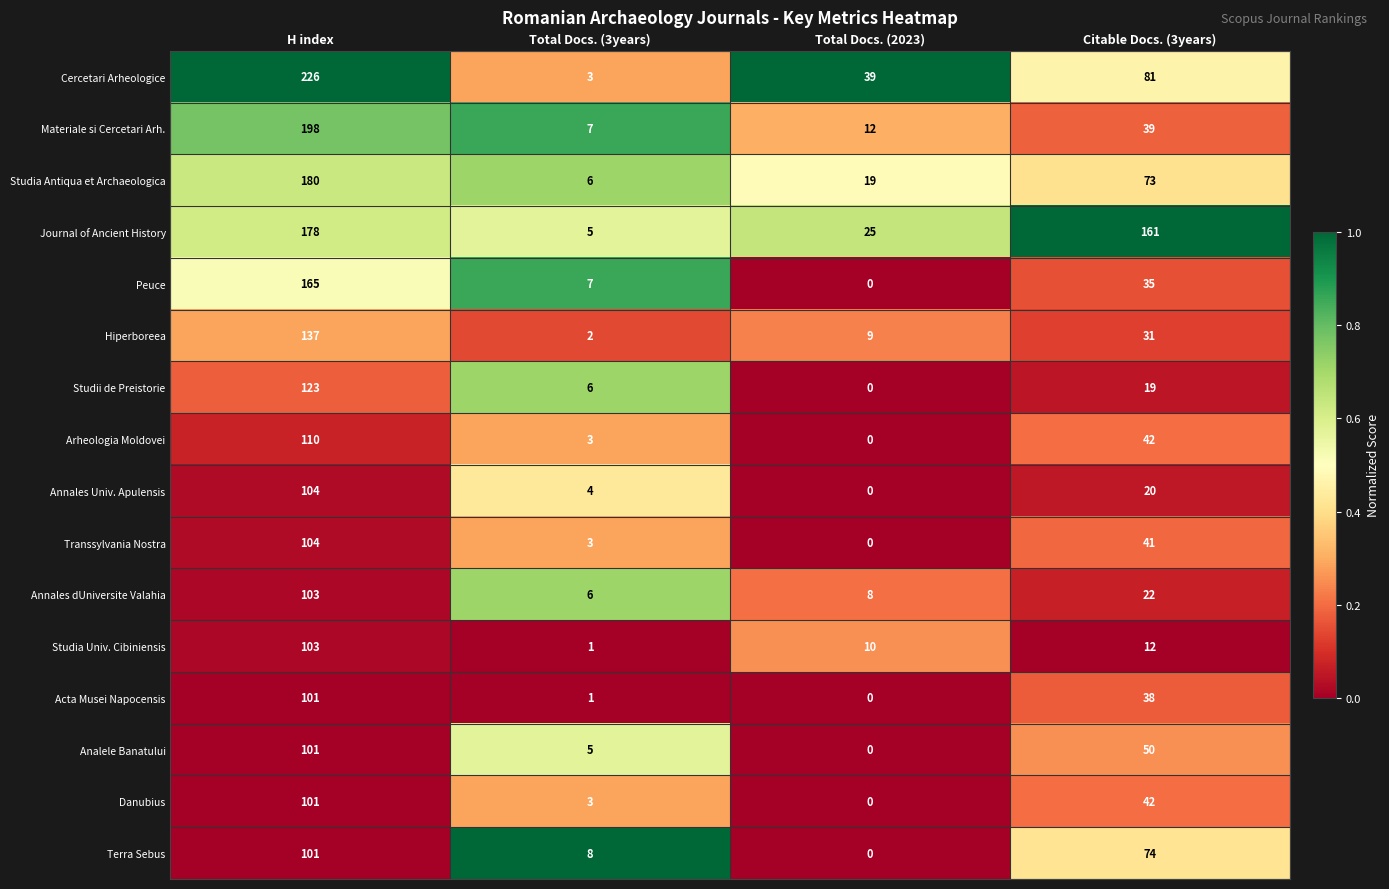

At which category is the sum across all series the highest?

H index